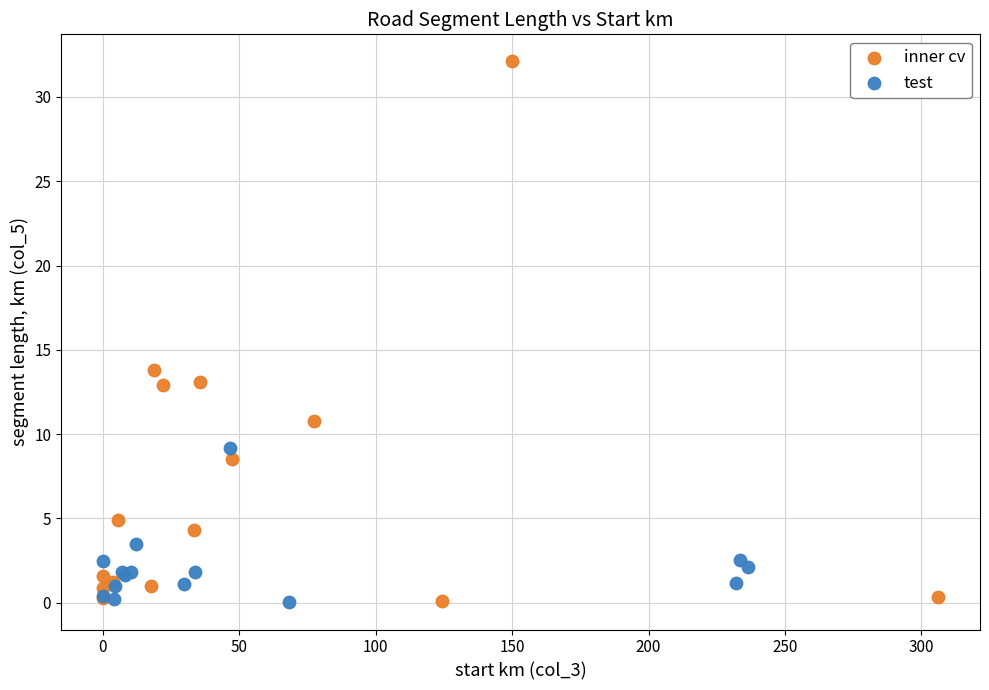

Which series contains the highest Y value?

inner cv